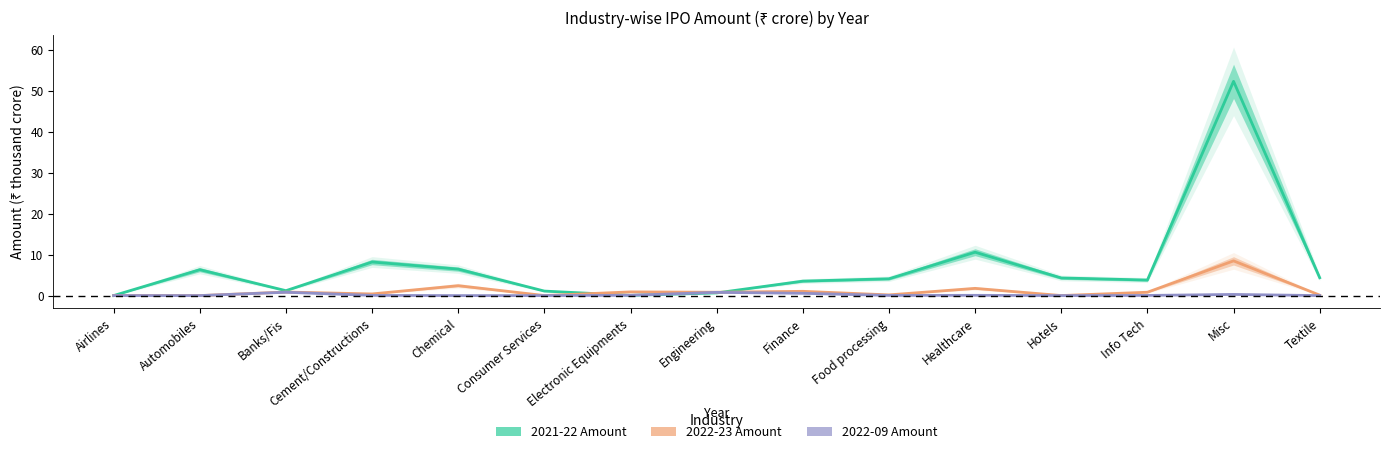

In 2022-09 Amount, how many points are higher than both neighbors (excluding endpoints)?

4